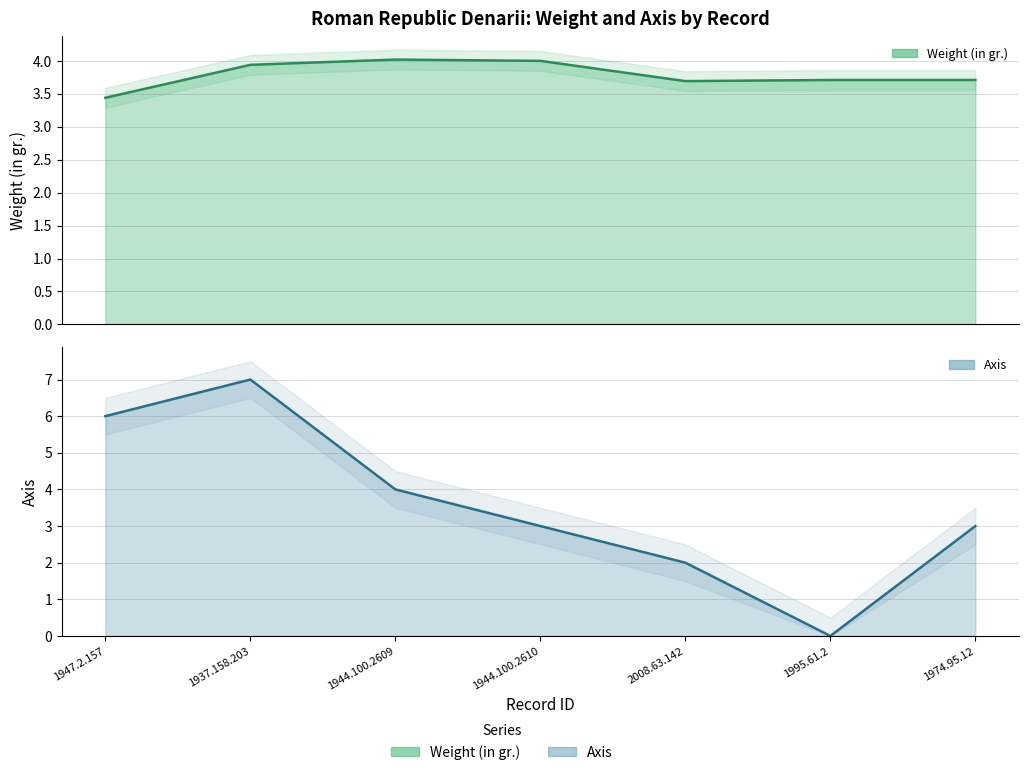

Is the value of Axis at 1937.158.203 greater than the value of Weight (in gr.) at 1937.158.203?

Yes